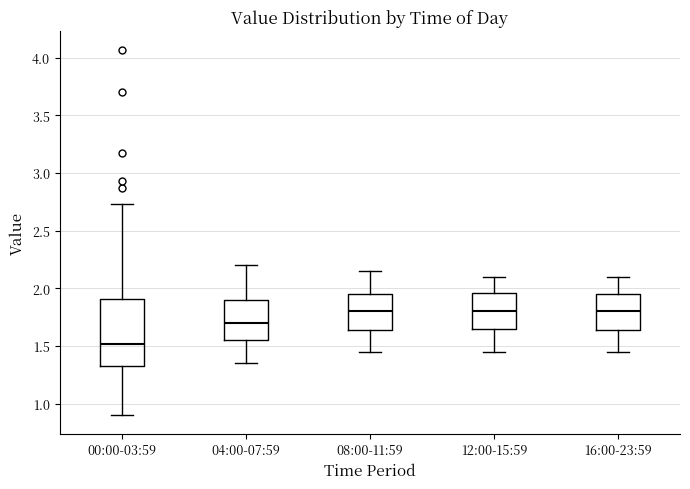

Comparing the boxes themselves (not the whiskers), which one is the tallest?

00:00-03:59